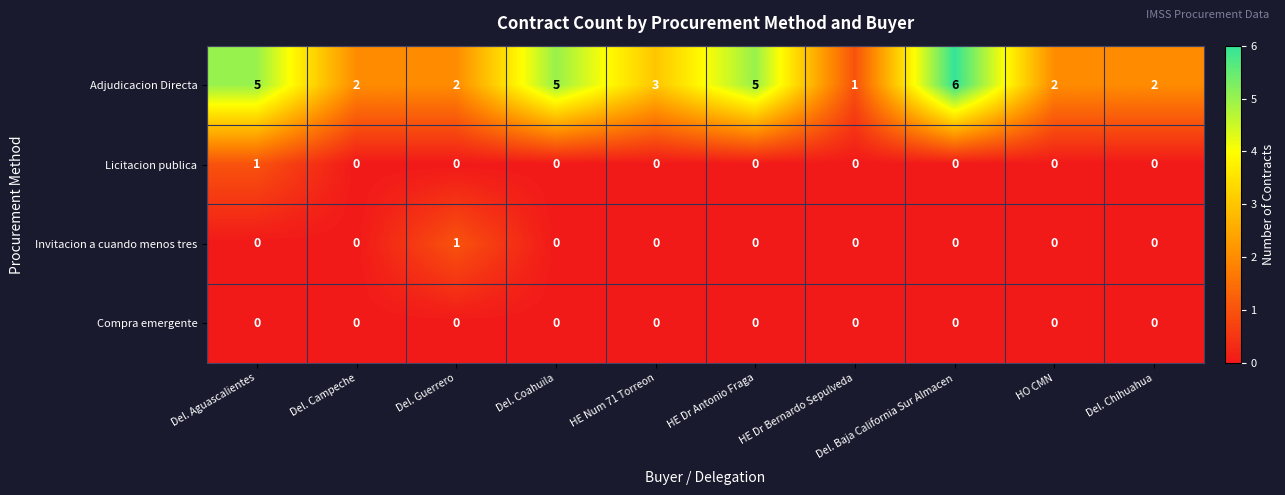

What is the difference between the highest and lowest values at HE Dr Bernardo Sepulveda?

1